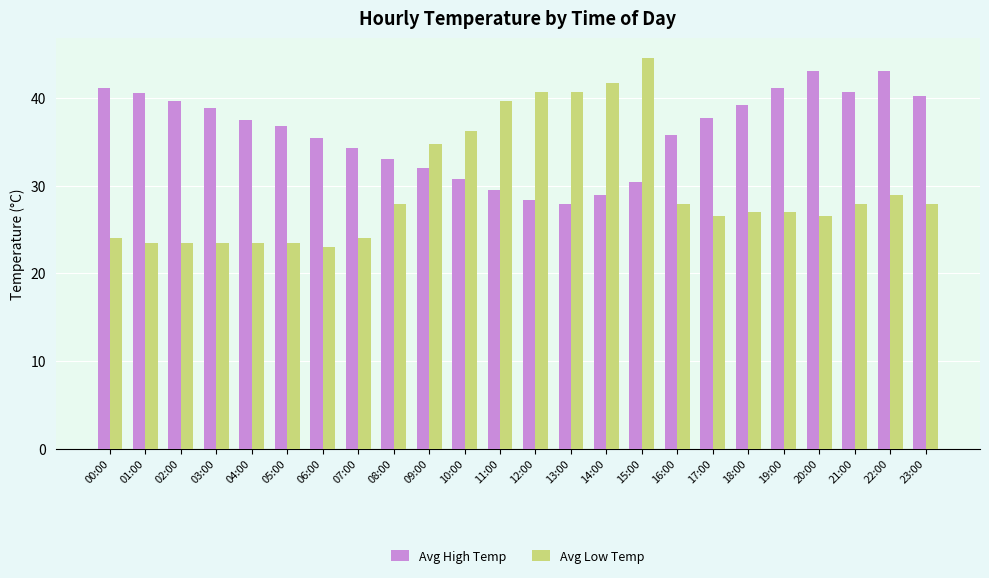

The value of Avg High Temp at 07:00 is 34.3. True or false?

True